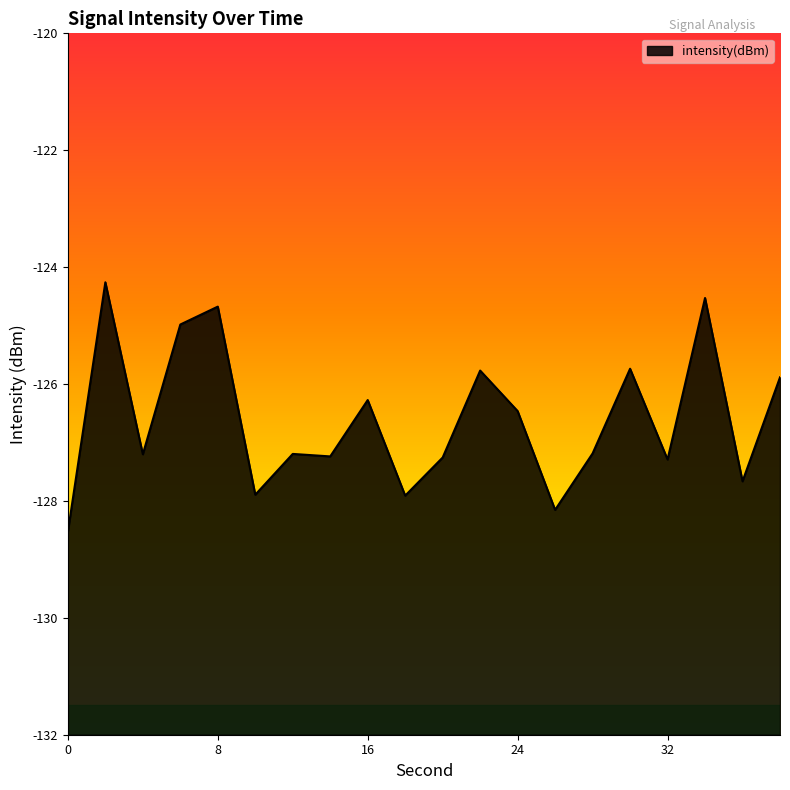

Where is the first local maximum?

2